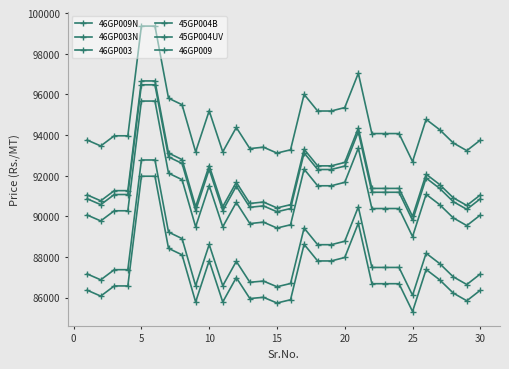

Count the number of categories in the chart.

30